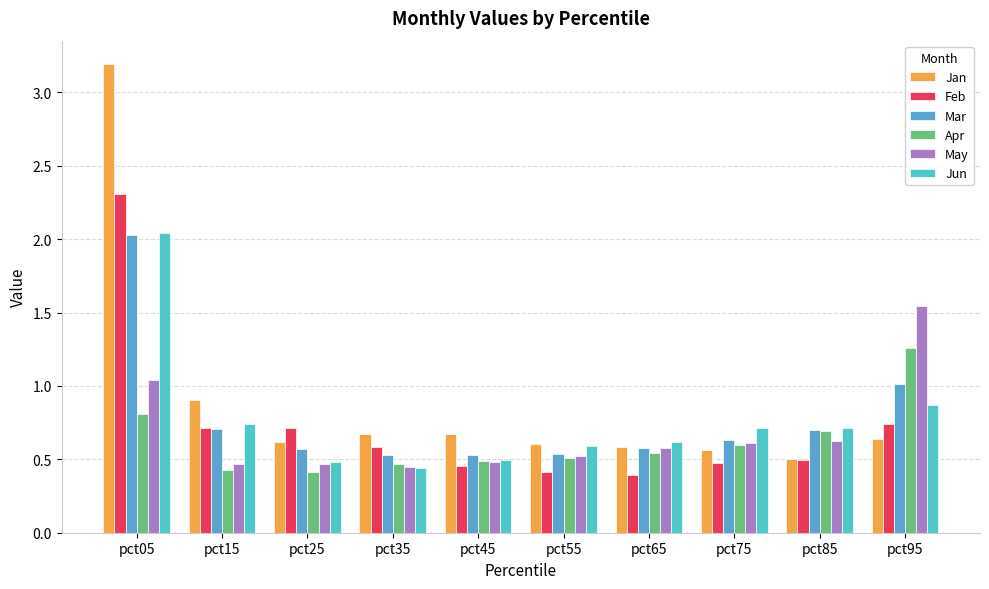

Rank the categories by Apr value from highest to lowest.

pct95, pct05, pct85, pct75, pct65, pct55, pct45, pct35, pct15, pct25